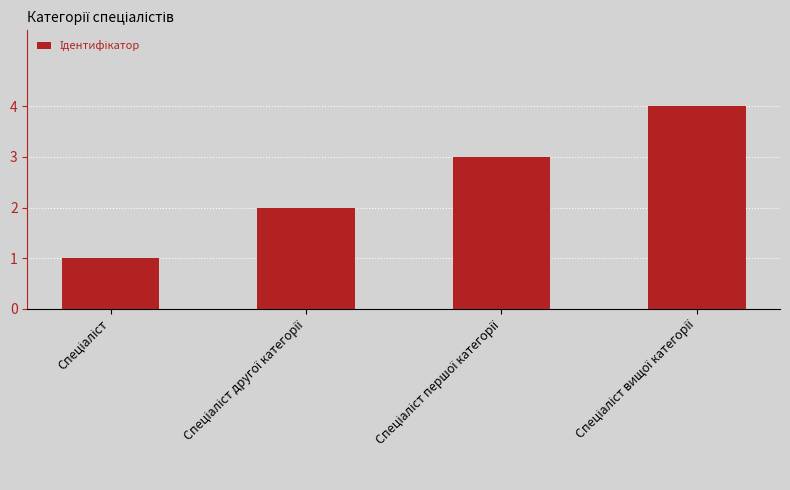

What is the difference between the maximum and minimum values?

3